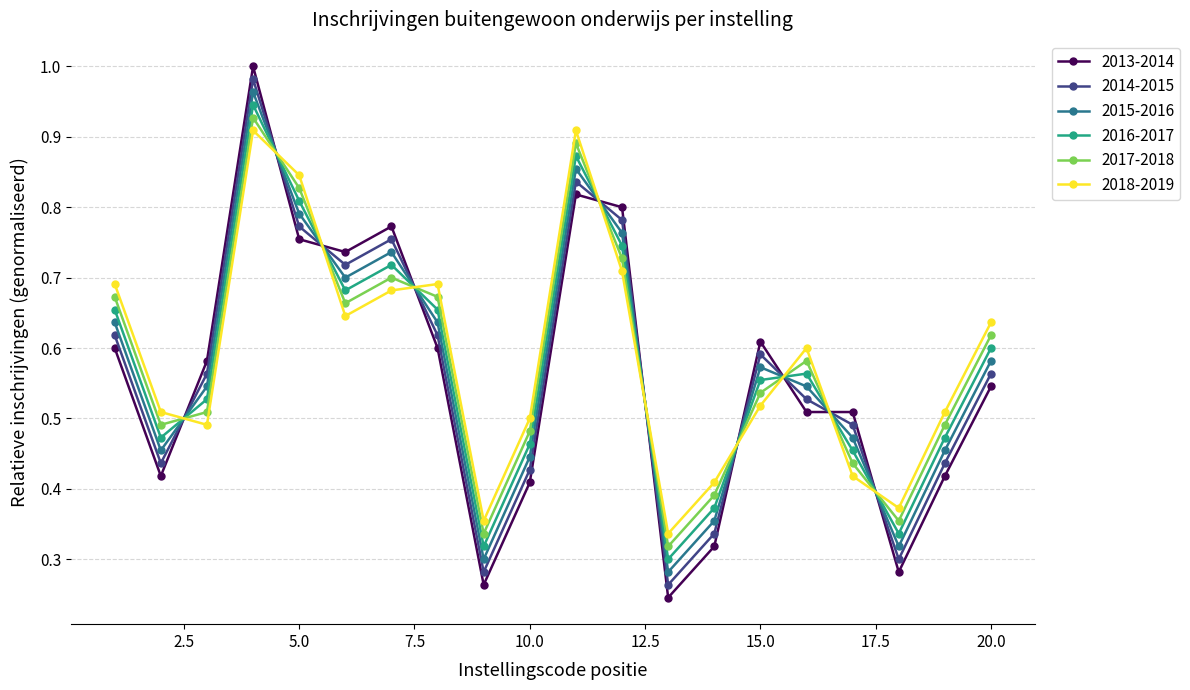

How many intersections are there between 2014-2015 and 2017-2018?

10